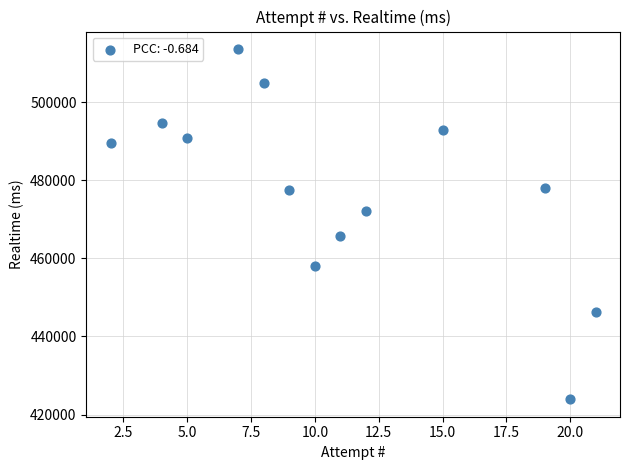

What is the range of Y values (max minus min)?

89653